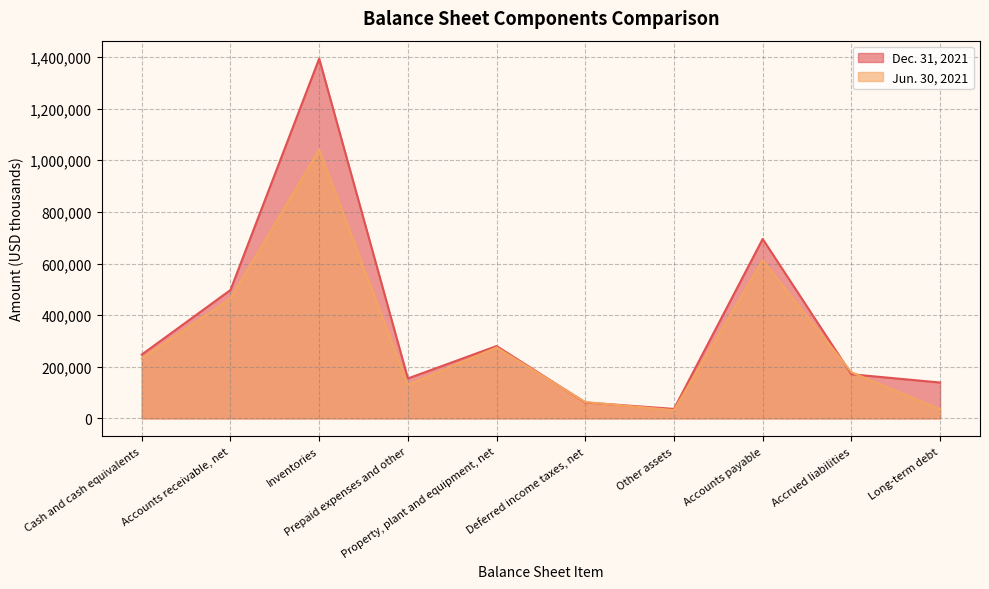

Which series has the largest range (max minus min)?

Dec. 31, 2021